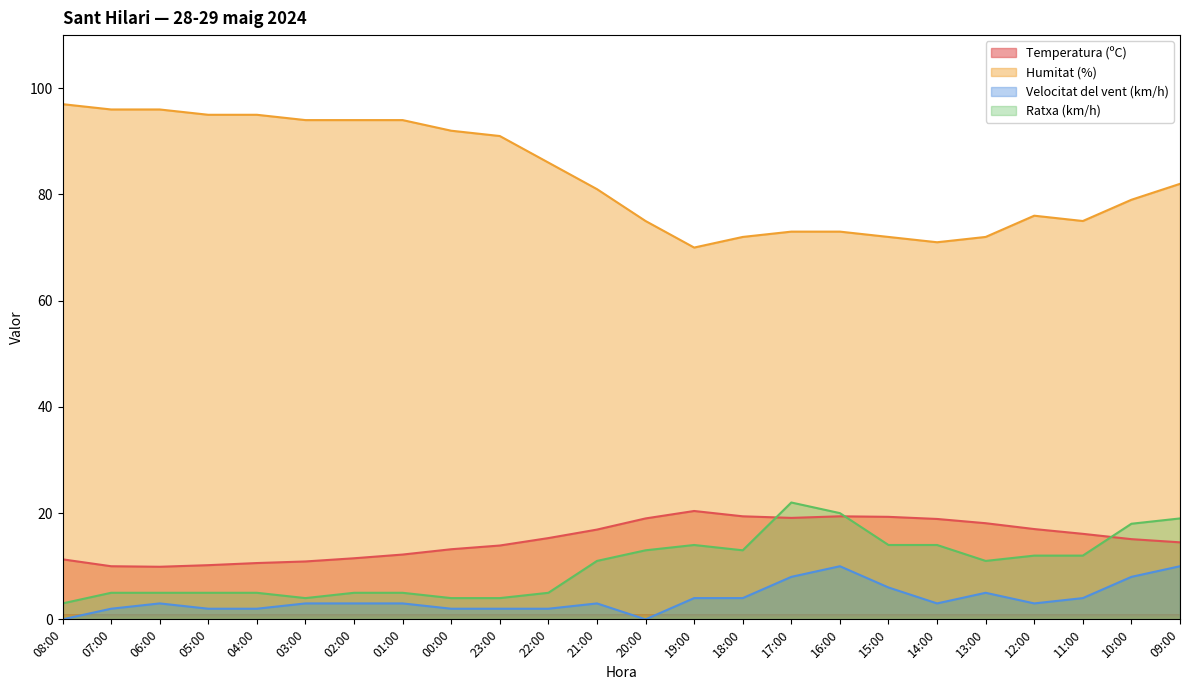

What is the total value across all series at 06:00?

113.9